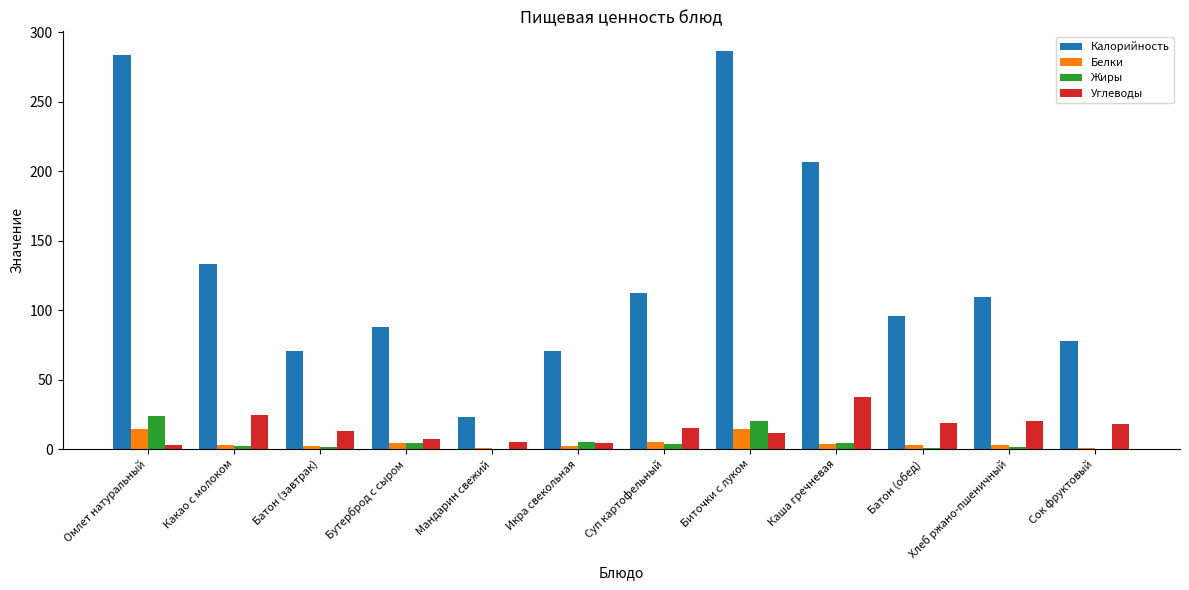

Is the value of Жиры at Какао с молоком greater than the value of Углеводы at Батон (обед)?

No